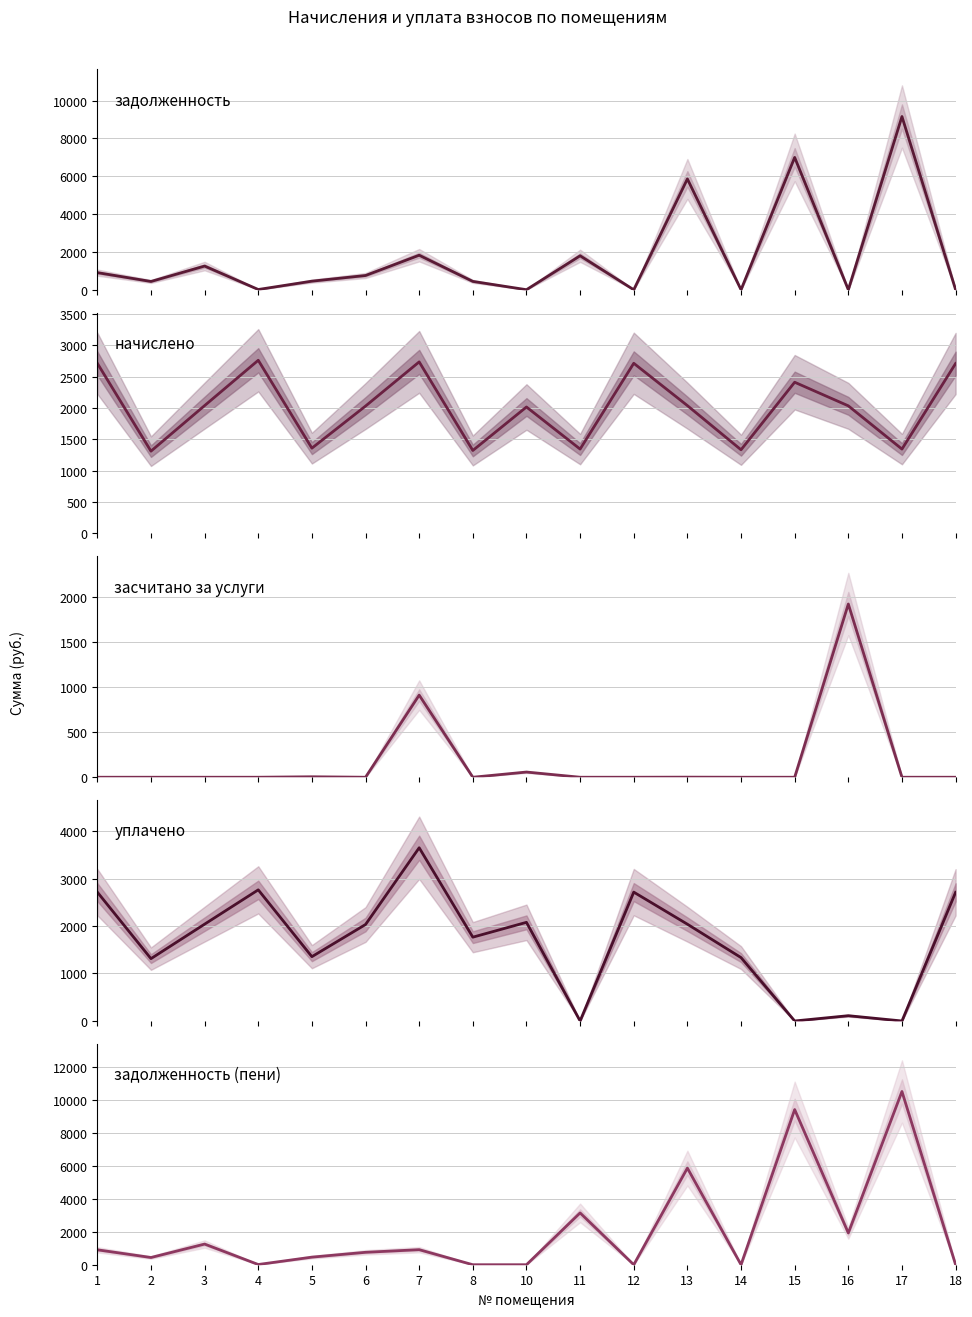

What are all the series names shown in the legend?

задолженность, начислено, засчитано за услуги, уплачено, задолженность (пени)